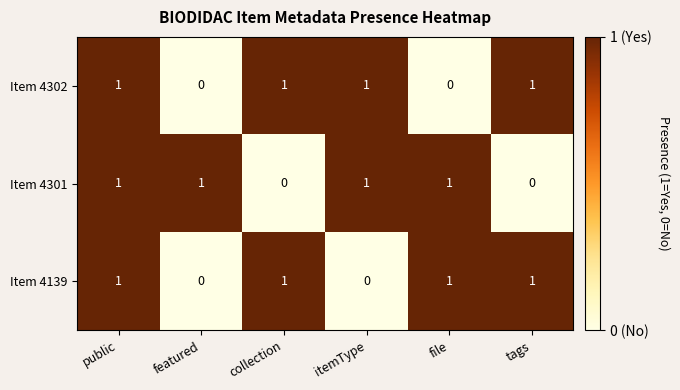

What is the total value across all series at collection?

2